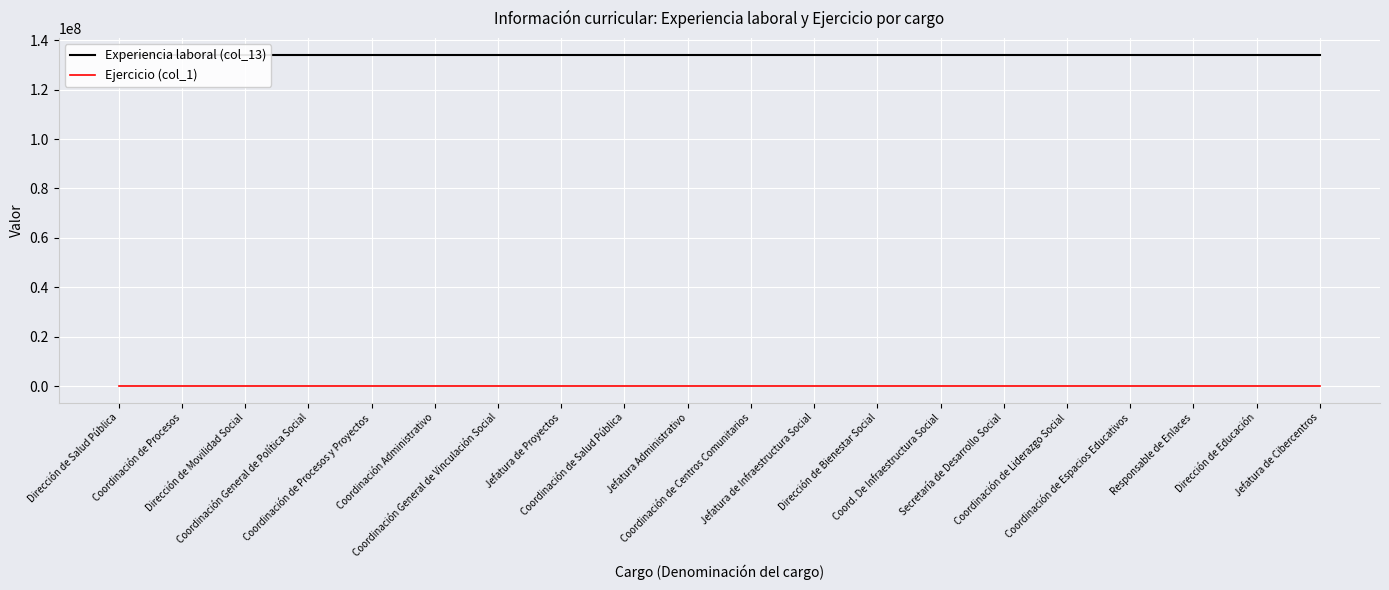

The value of Experiencia laboral (col_13) at Jefatura de Proyectos is 181552318. True or false?

False